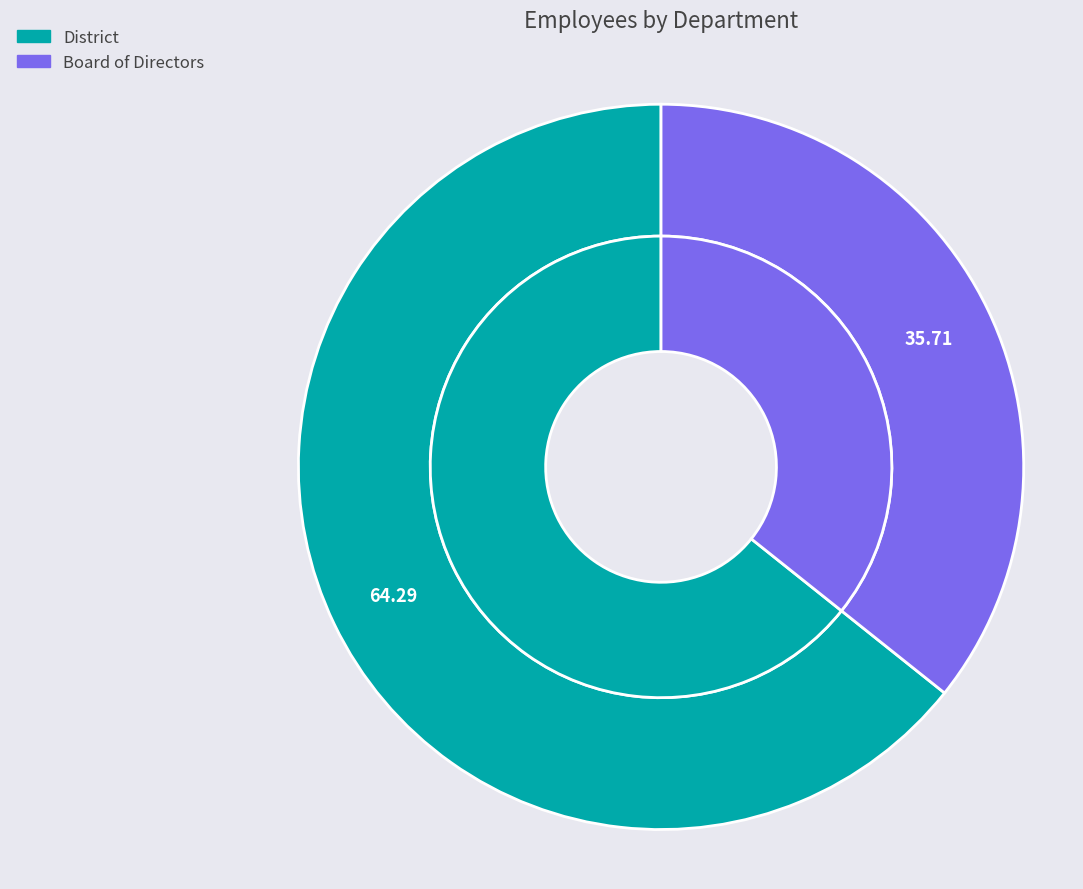

True or false: Board of Directors accounts for 44% of the total.

False